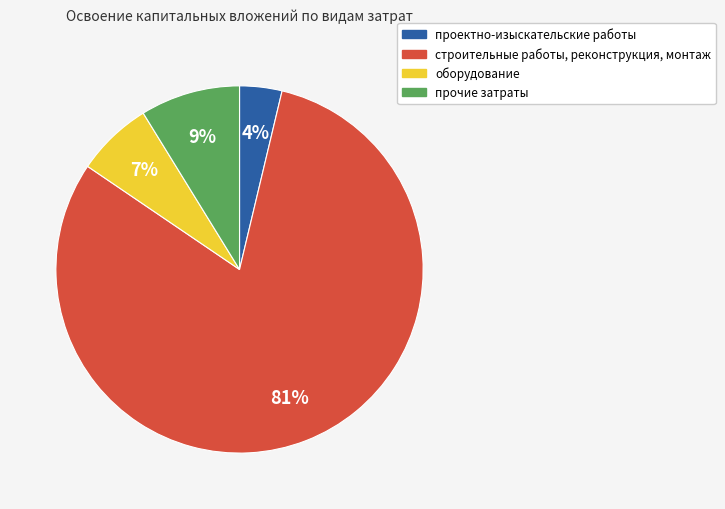

Which has a higher value, строительные работы, реконструкция, монтаж or оборудование?

строительные работы, реконструкция, монтаж